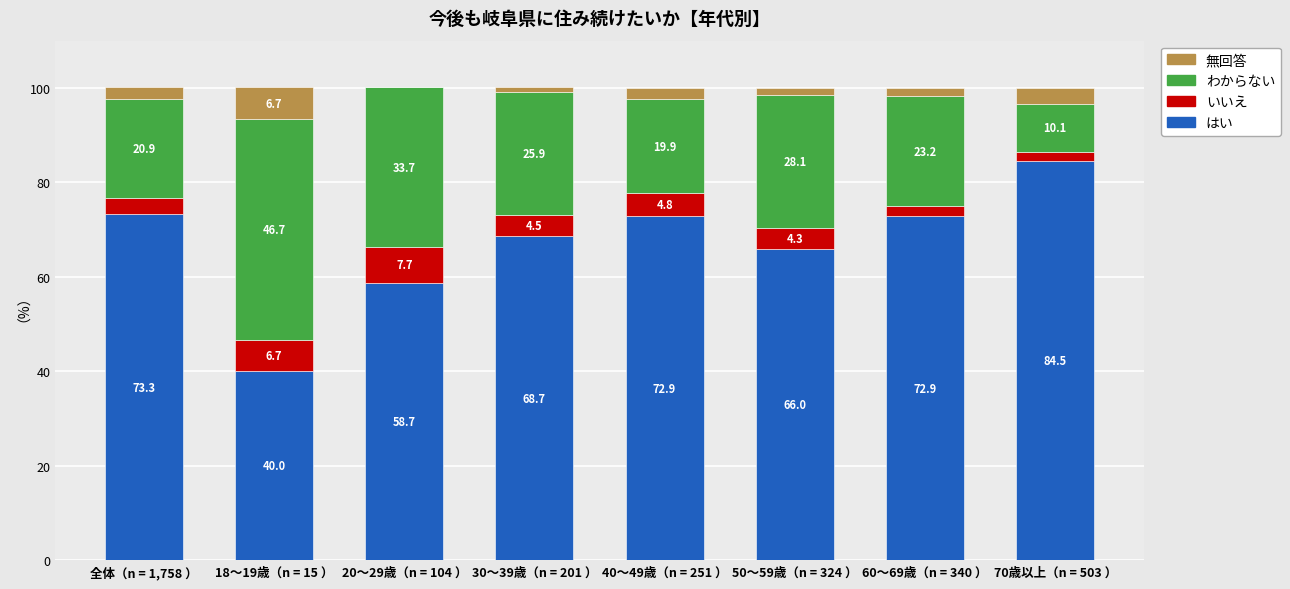

What are all the series names shown in the legend?

無回答, わからない, いいえ, はい